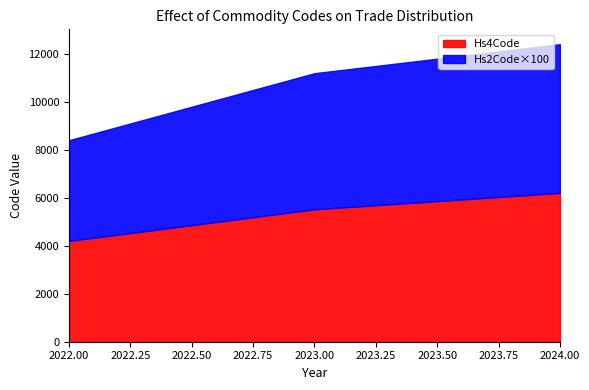

At which category is the sum across all series the highest?

2024.00